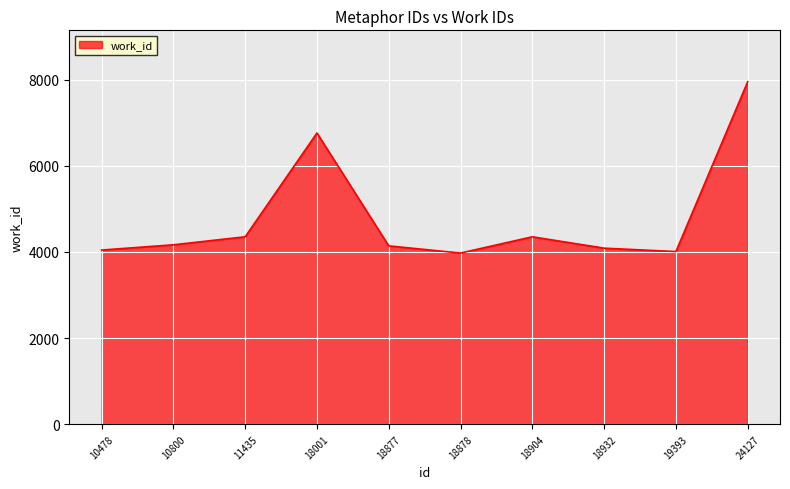

What is the greatest value displayed?

7955